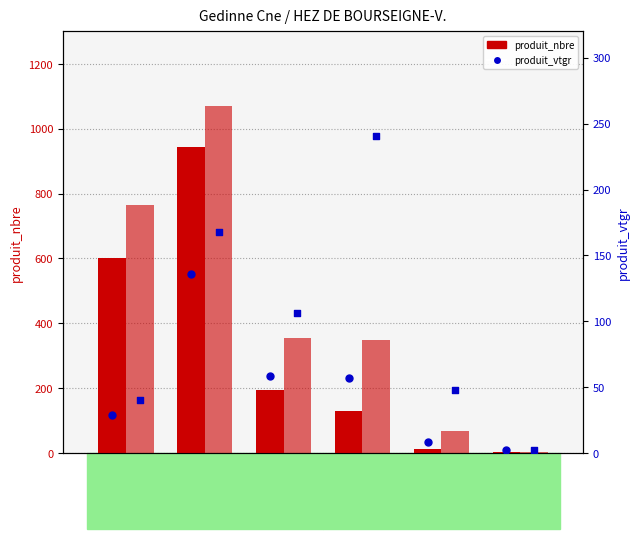

At how many categories does at least one series exceed 396?

2